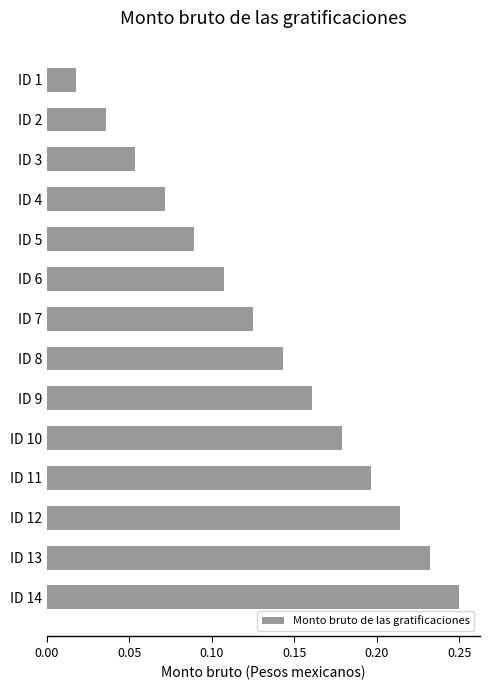

List the labels in order of value, largest first.

ID 14, ID 13, ID 12, ID 11, ID 10, ID 9, ID 8, ID 7, ID 6, ID 5, ID 4, ID 3, ID 2, ID 1